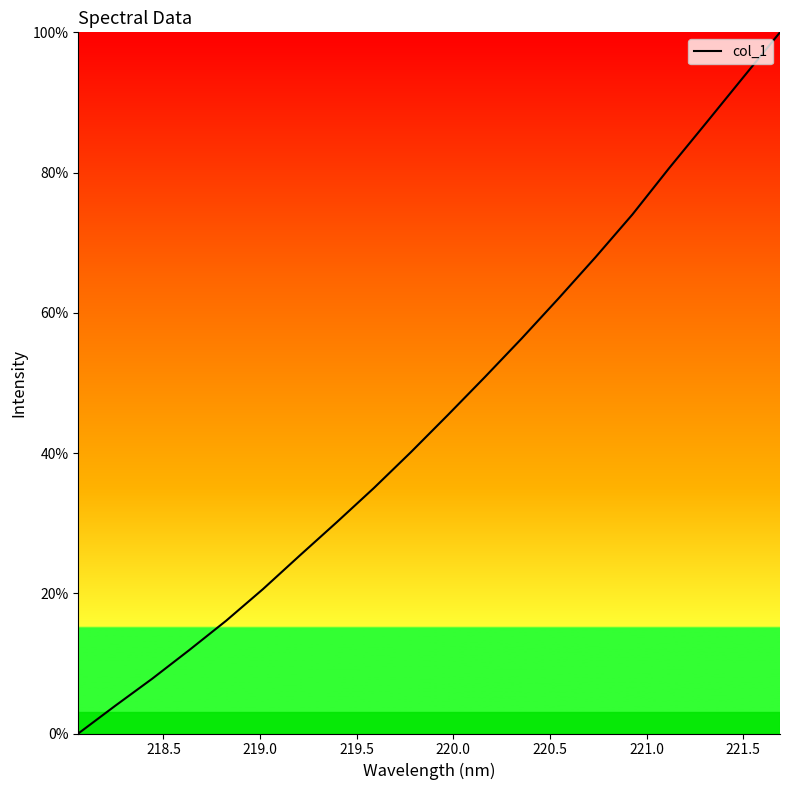

What is the greatest value displayed?

100.0